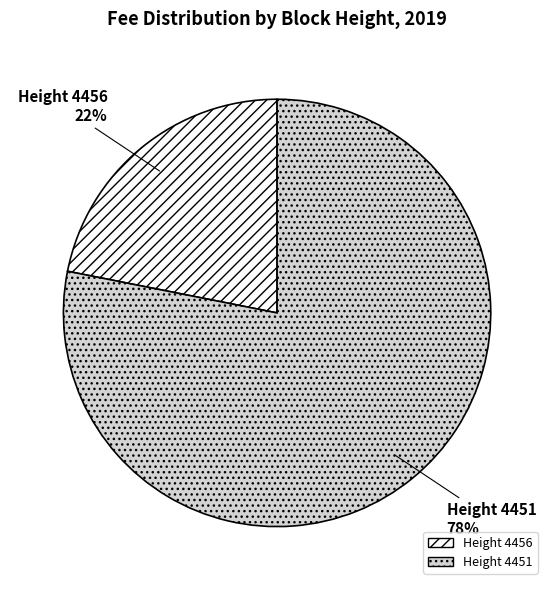

Is there any slice that represents more than half of the pie?

Yes